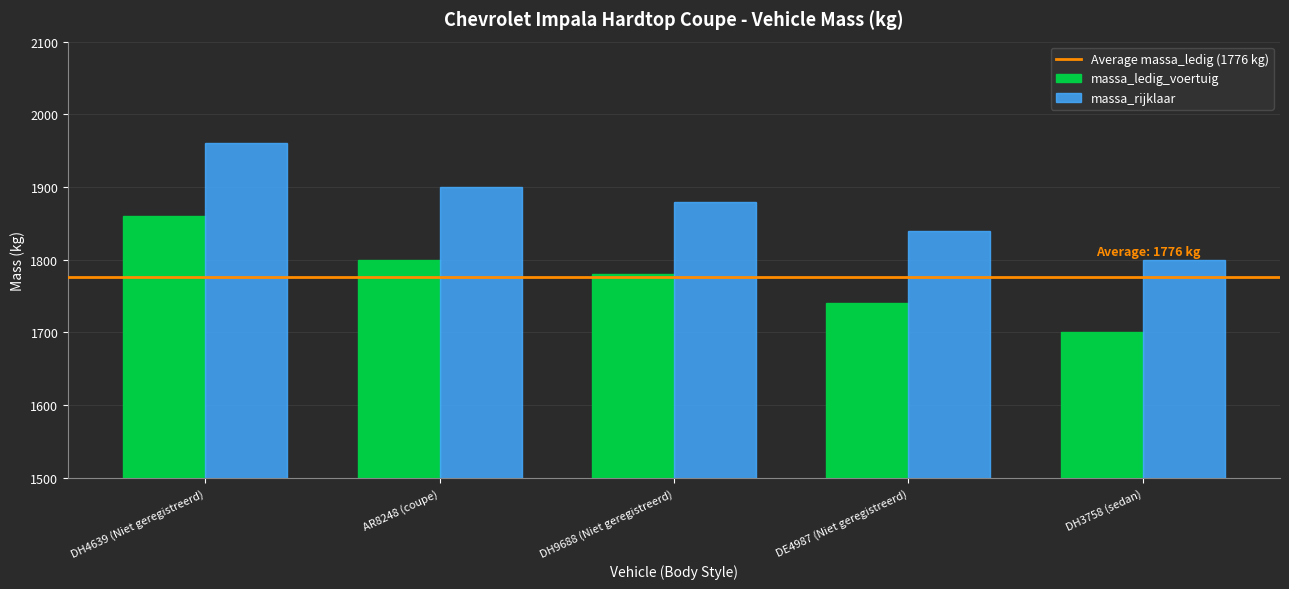

What is the maximum value shown in the chart?

1960